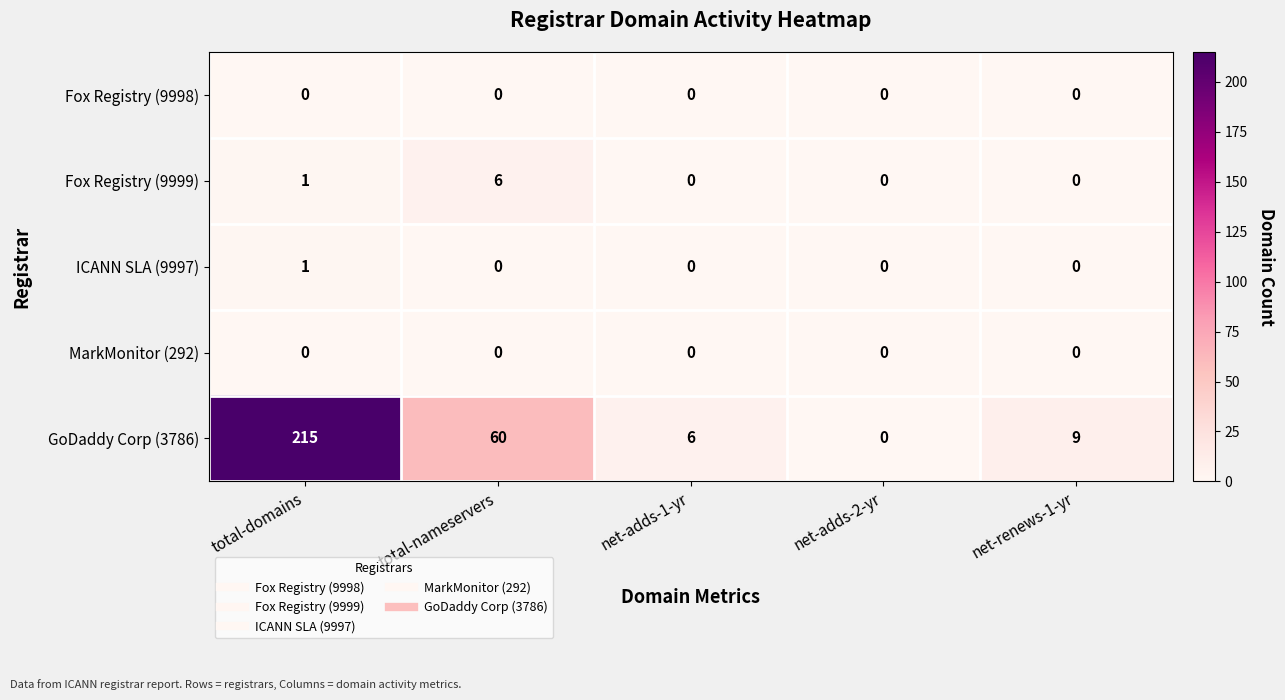

List the labels in order of GoDaddy Corp (3786) value, smallest first.

net-adds-2-yr, net-adds-1-yr, net-renews-1-yr, total-nameservers, total-domains